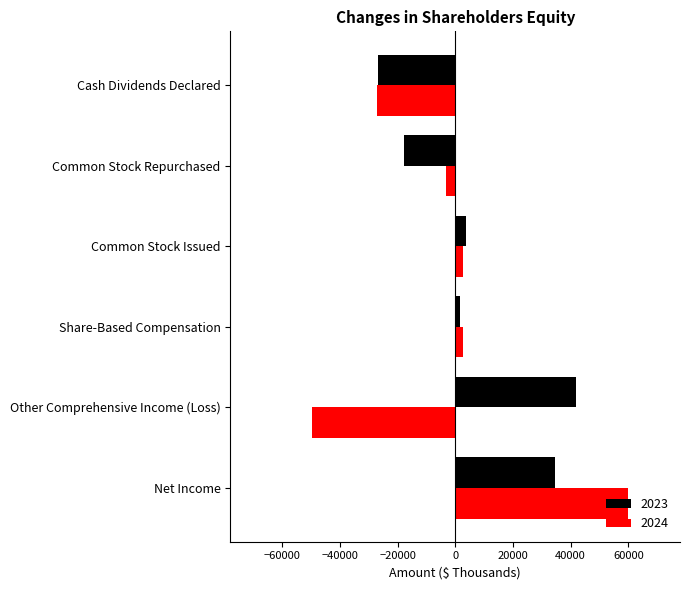

Rank the series by their average value, from highest to lowest.

2023, 2024